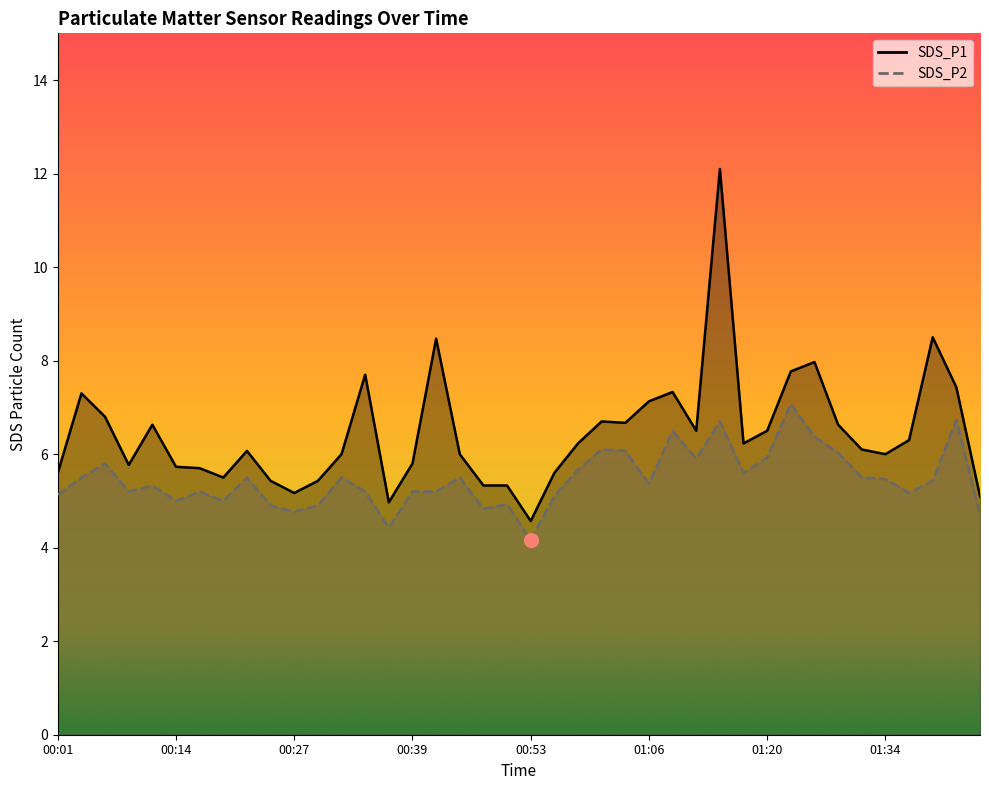

Count the number of data series in this chart.

2